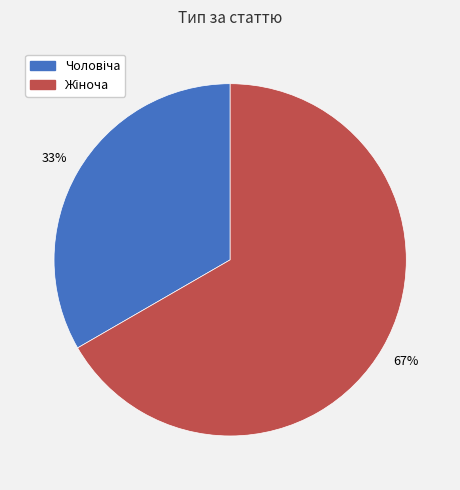

Does any single category account for the majority?

Yes